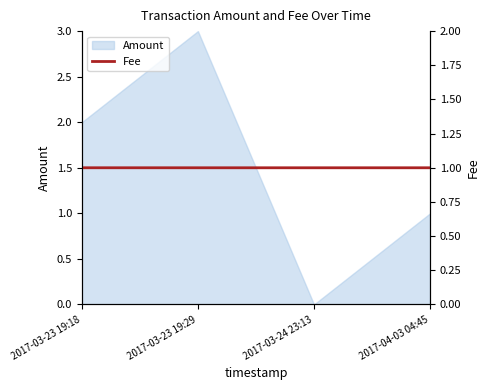

Rank the categories by Amount value from highest to lowest.

2017-03-23 19:29, 2017-03-23 19:18, 2017-04-03 04:45, 2017-03-24 23:13